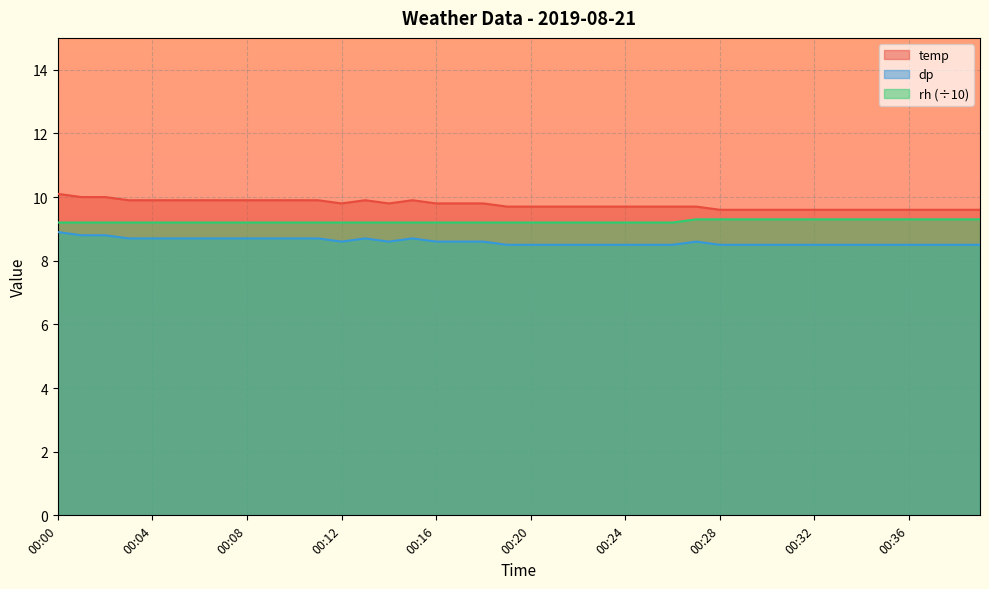

What is the value of the rh point at the 22nd from the left?

9.2